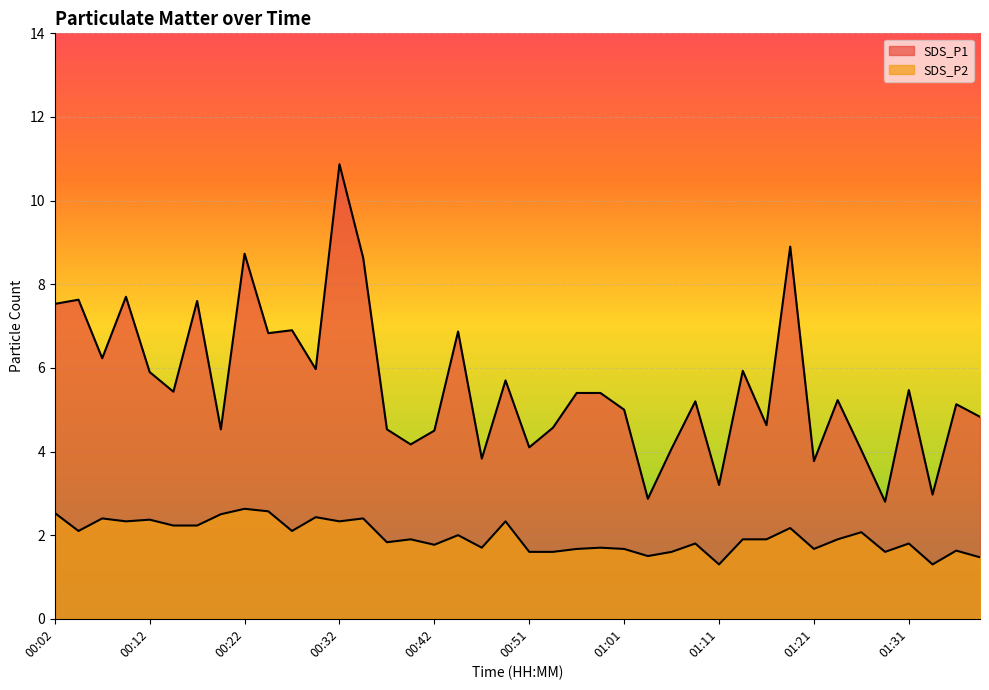

Is it true that SDS_P2 equals 0.6 at 00:47?

False